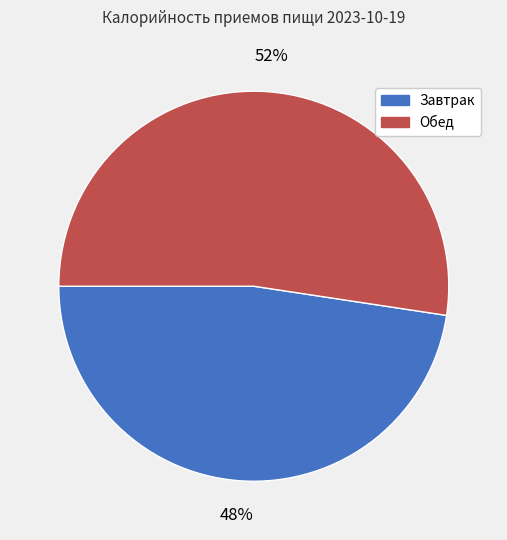

Between Обед and Завтрак, which is larger?

Обед